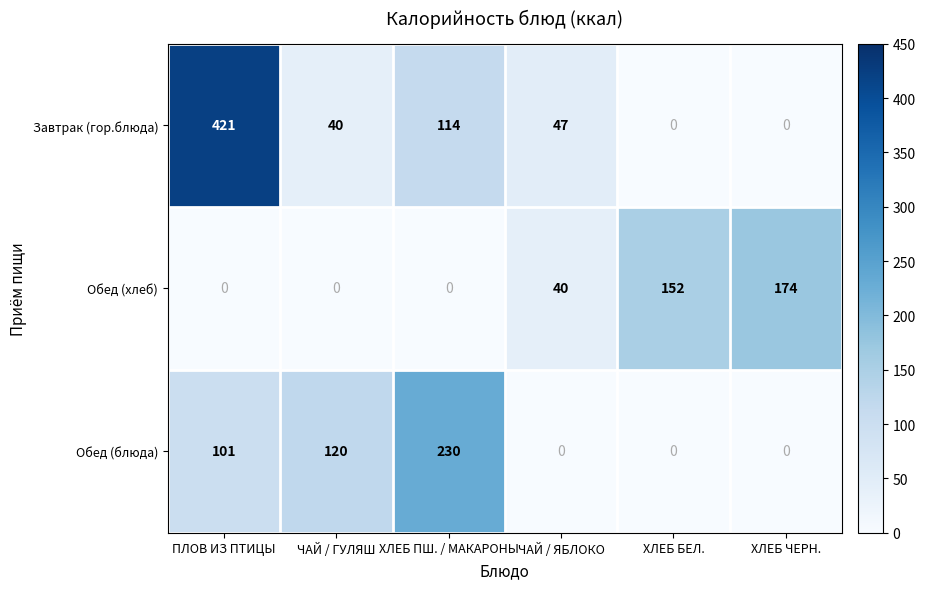

Reading left to right, transcribe all the data shown in this chart.

Завтрак (гор.блюда): 421	40	114	47	0	0
Обед (хлеб): 0	0	0	40	152	174
Обед (блюда): 101	120	230	0	0	0